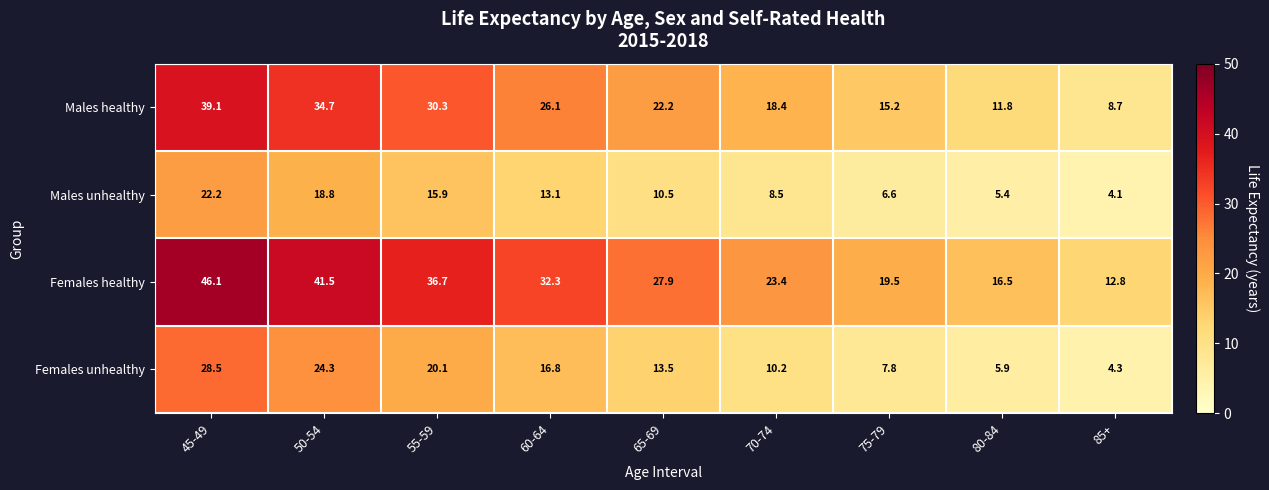

At which label does Females unhealthy first exceed 13?

45-49